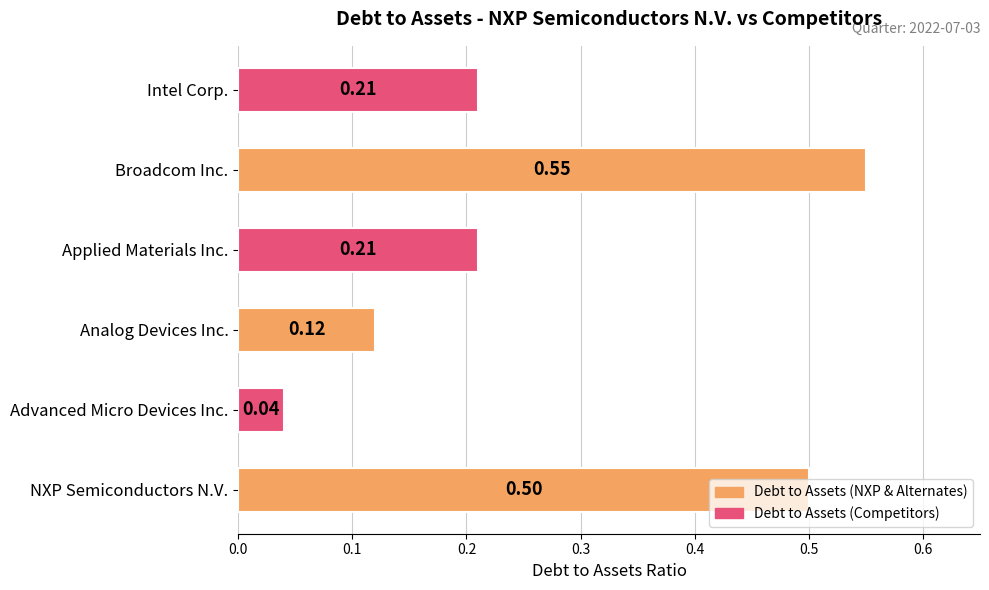

Does the chart contain stacked bars?

No